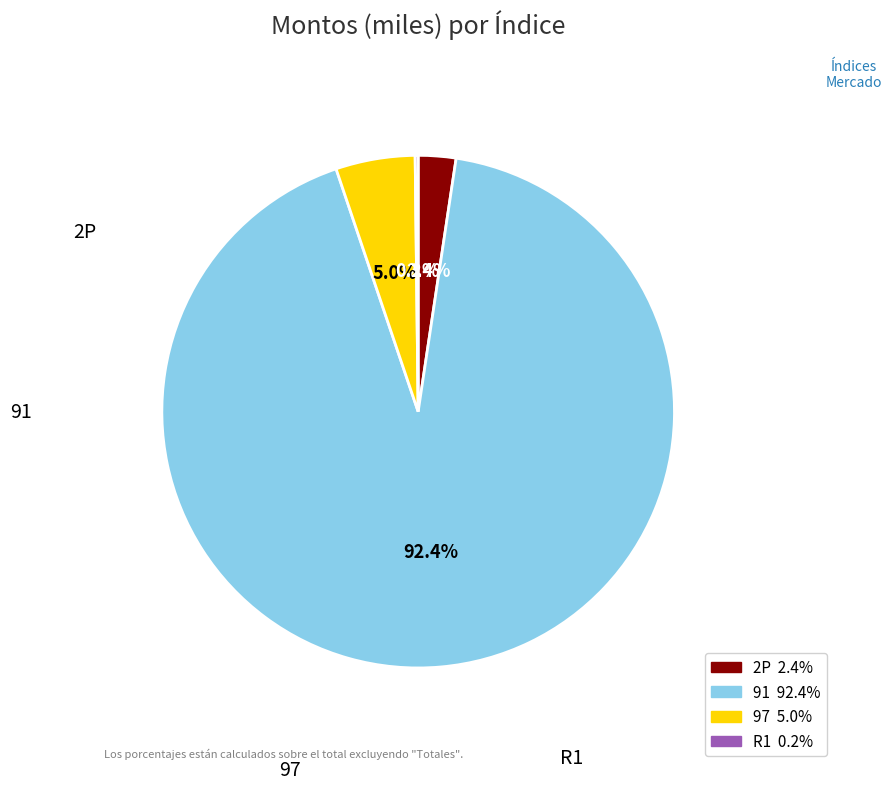

What portion of the pie excludes 2P?

97.6%